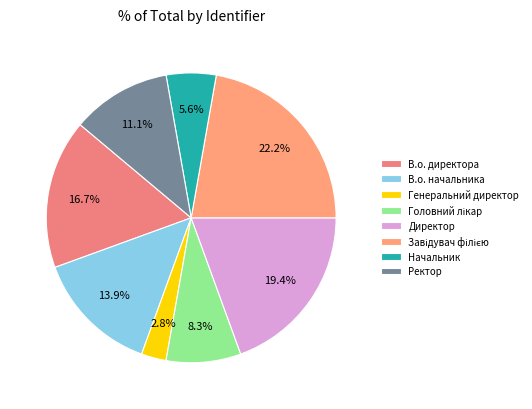

Count the number of slices in the pie.

8